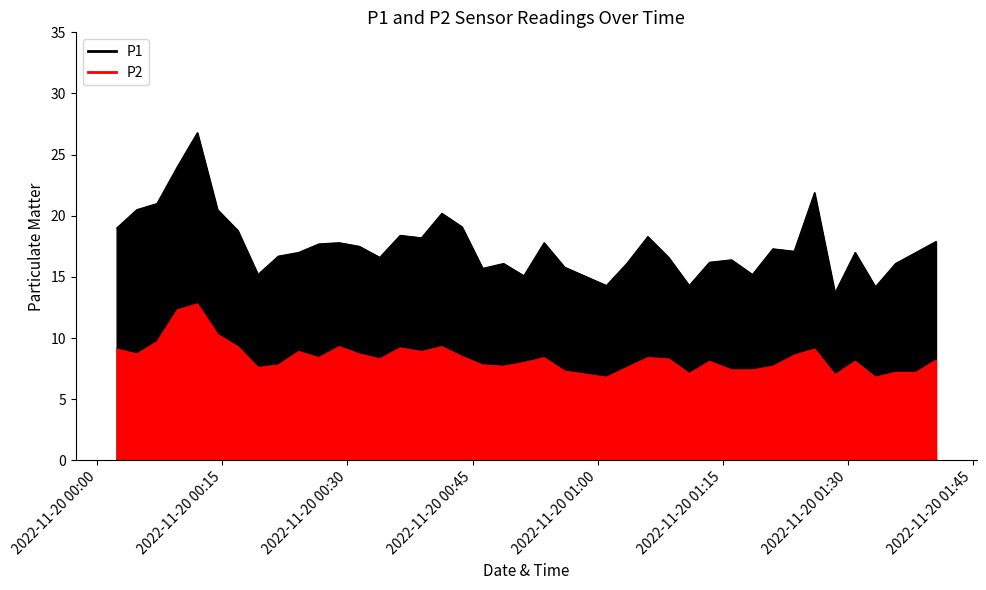

How many lines are shown in the chart?

2